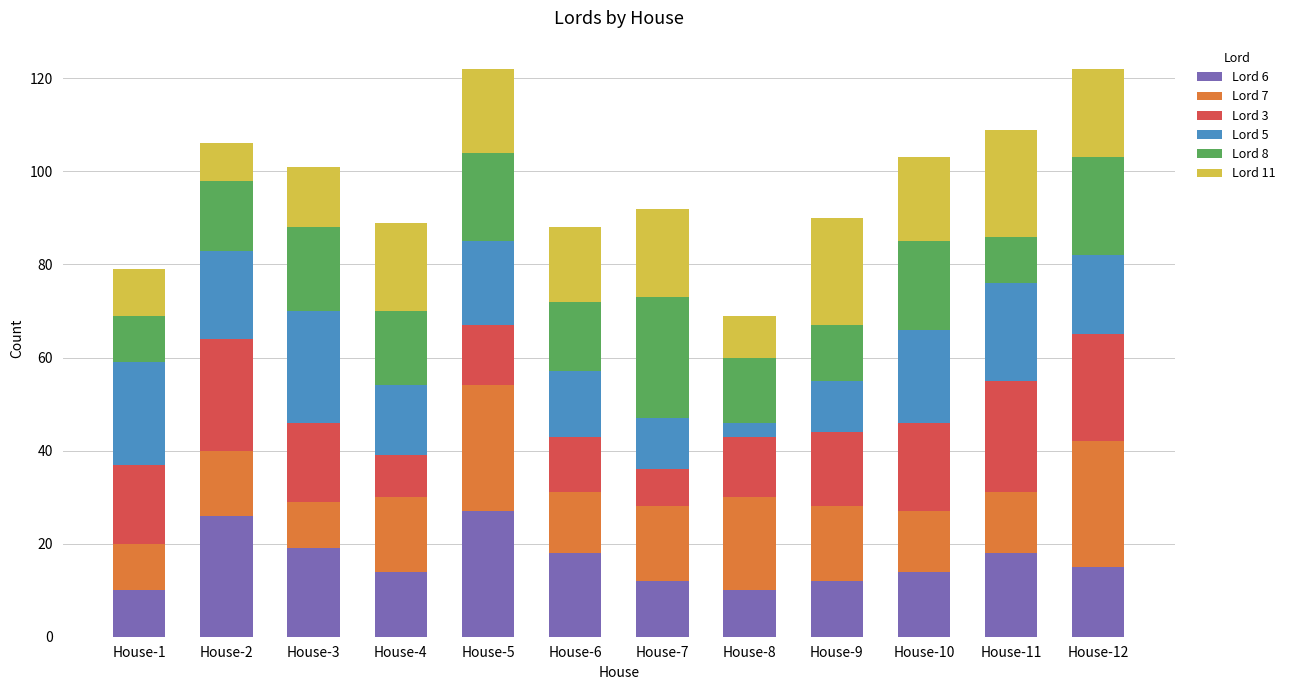

What is the maximum value for Lord 6?

27